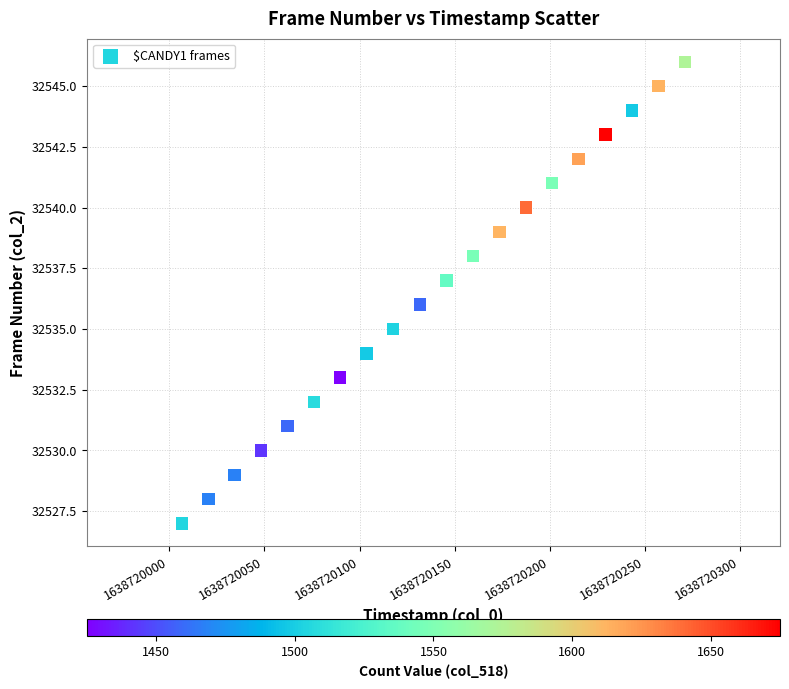

What is the range of Y values (max minus min)?

19